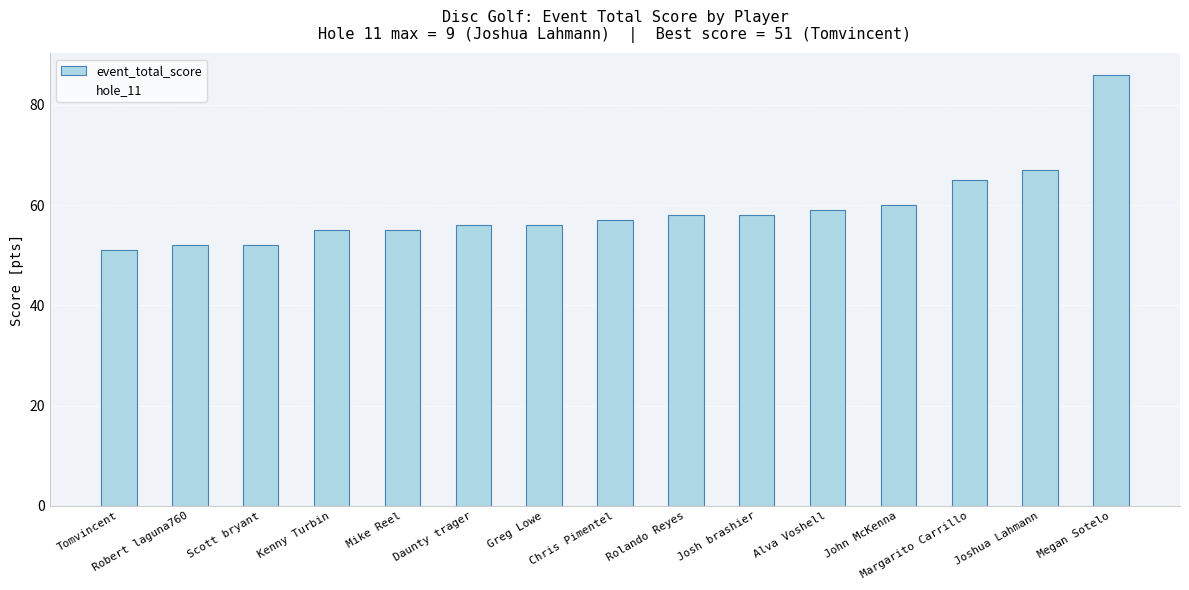

What is the label of the 15th bar from the left?

Megan Sotelo